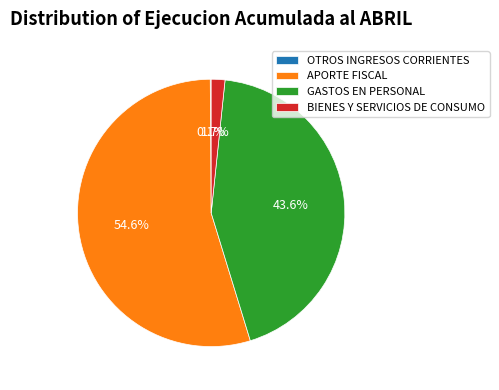

What portion of the pie excludes APORTE FISCAL?

45.4%